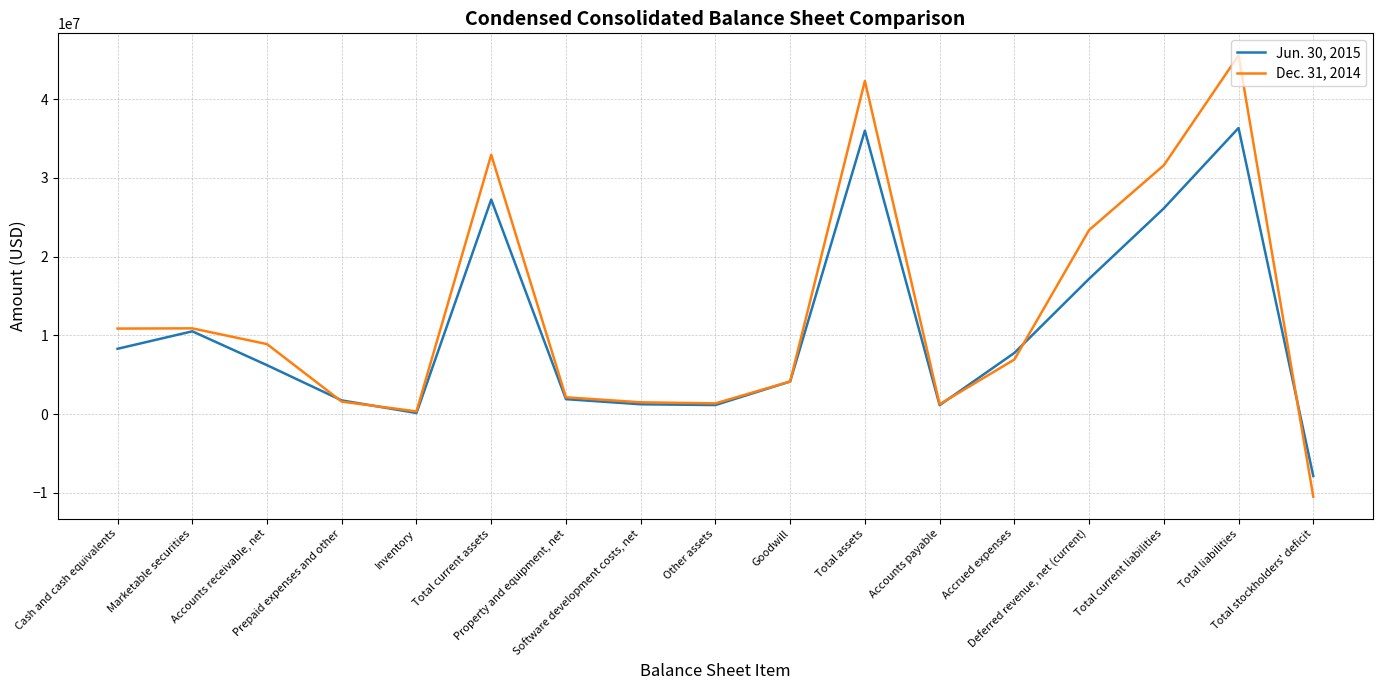

What position from the left is Other assets?

9